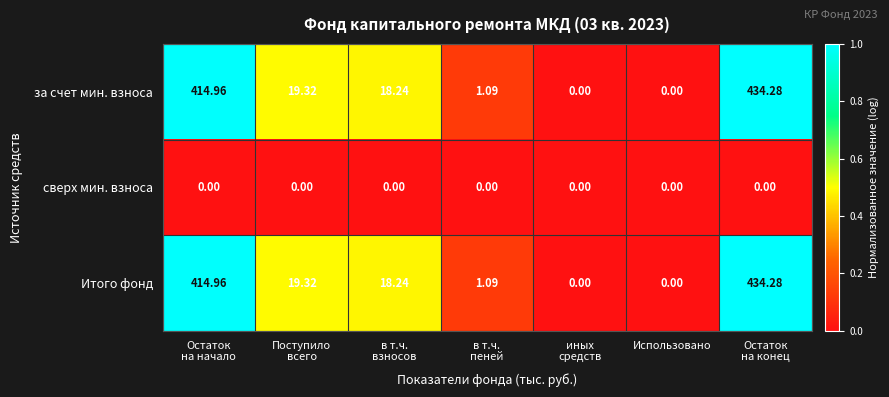

How many distinct data groups are displayed?

3